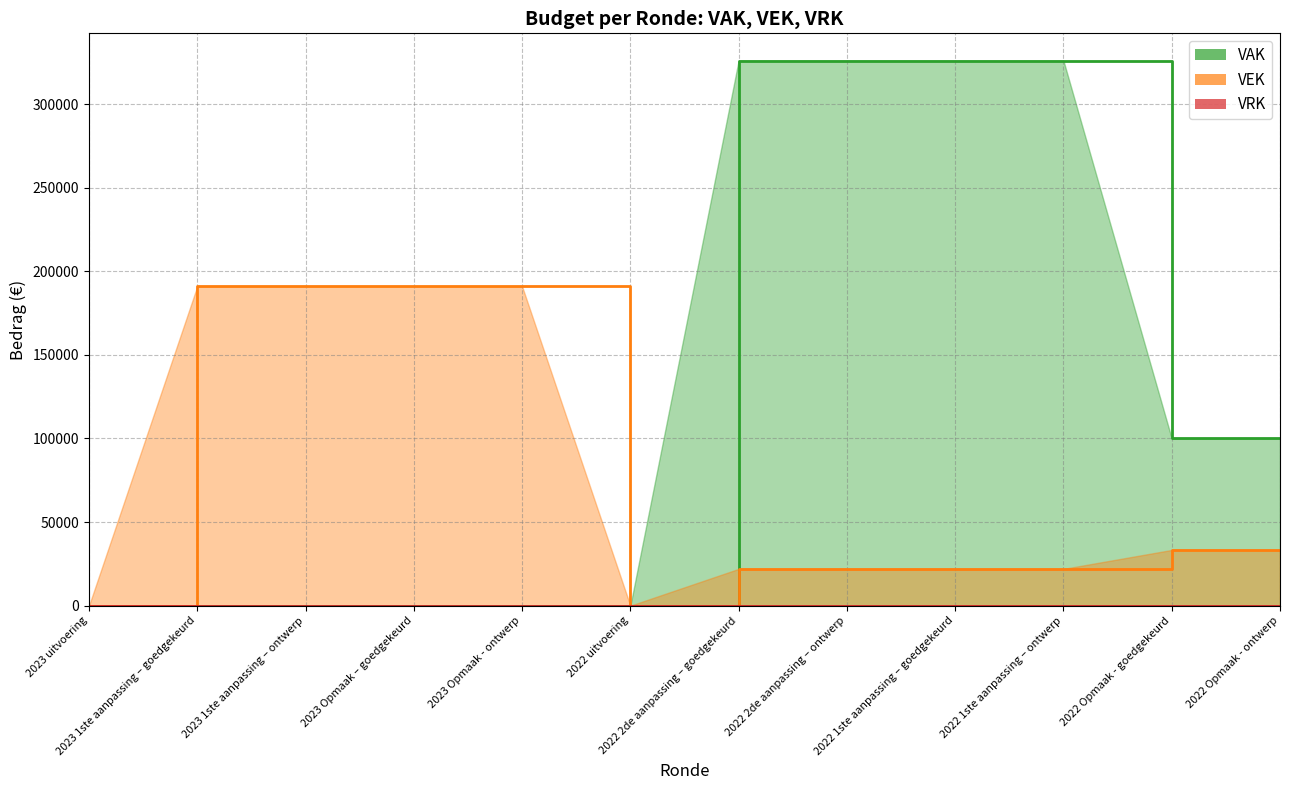

At how many categories does at least one series exceed 22717?

10